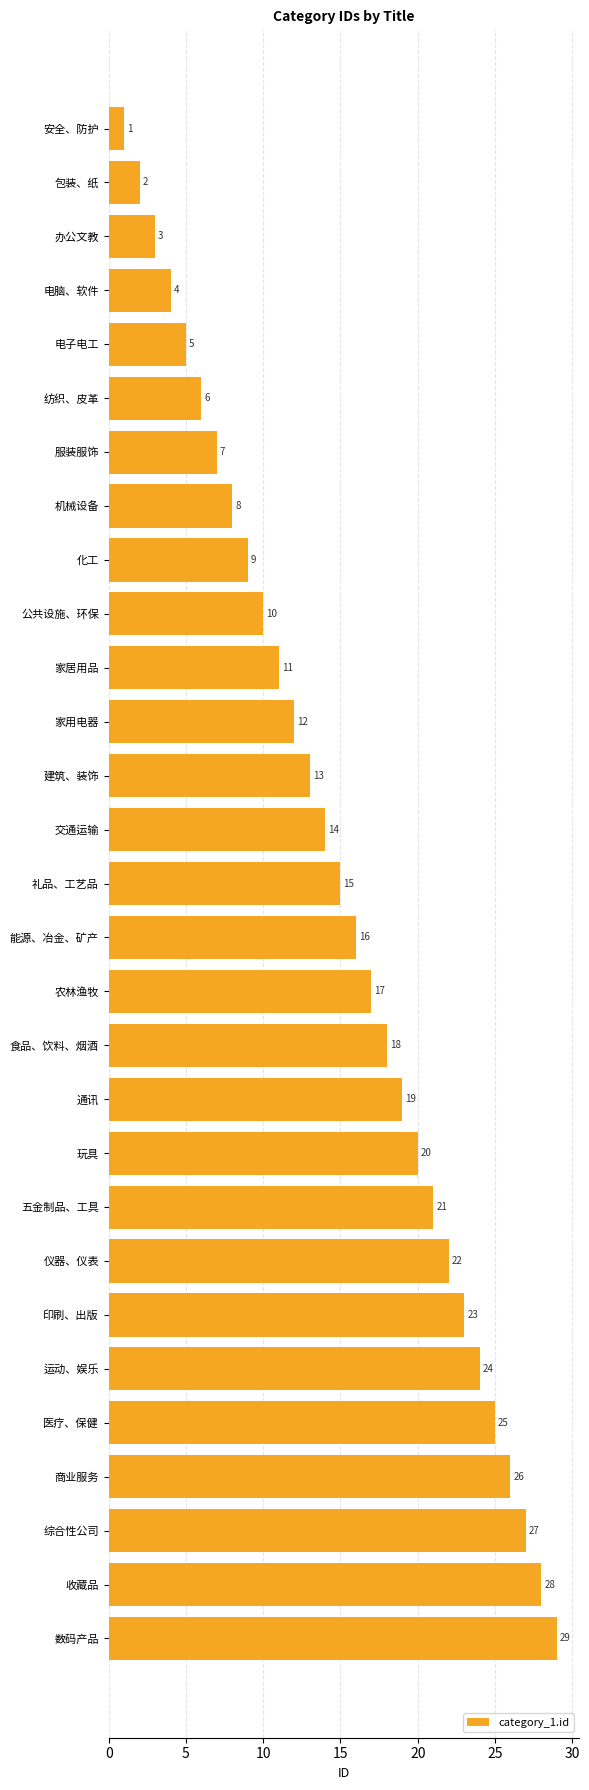

Which label corresponds to the largest value in the chart?

数码产品